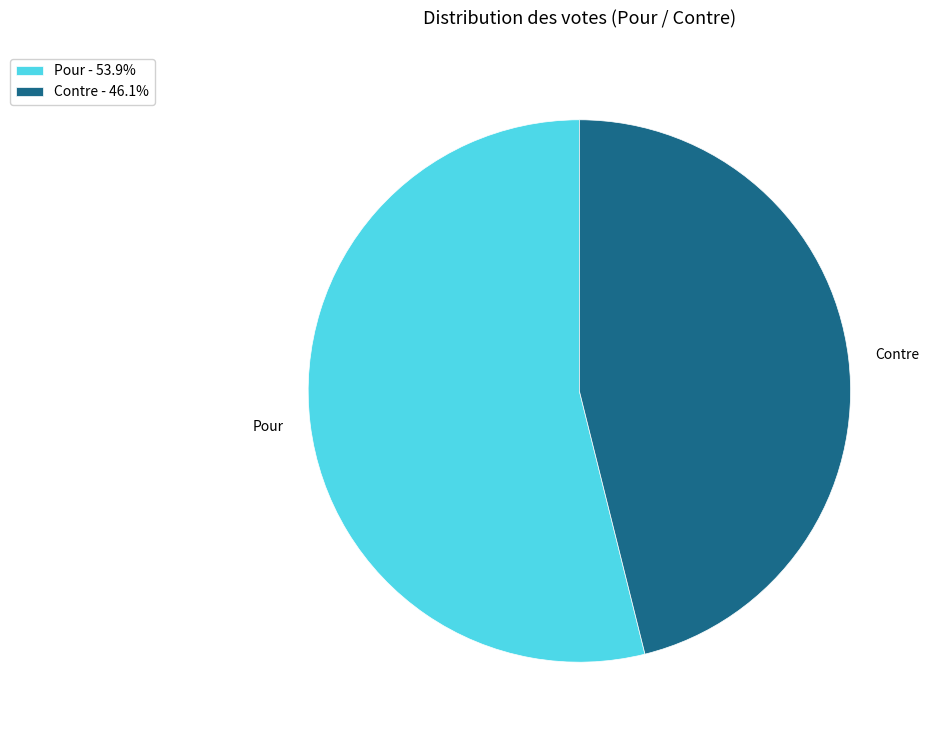

What is the smallest slice in the pie chart?

Contre